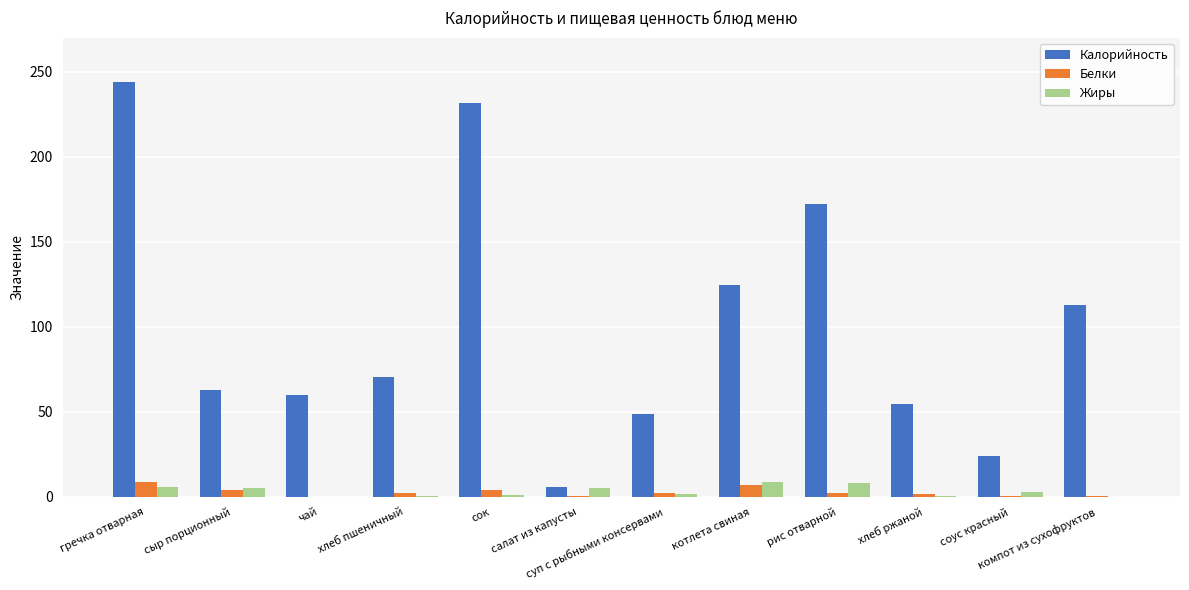

Which series changed the most between чай and компот из сухофруктов?

Калорийность